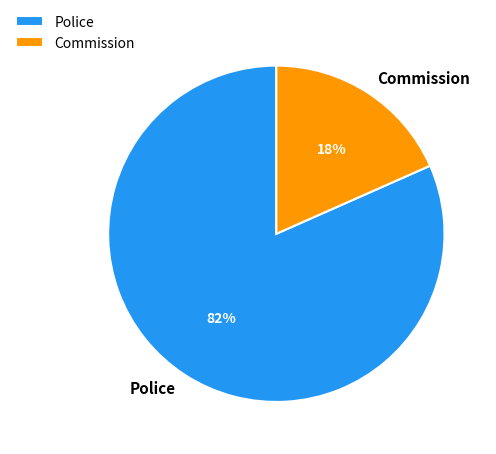

Is there any slice that represents more than half of the pie?

Yes